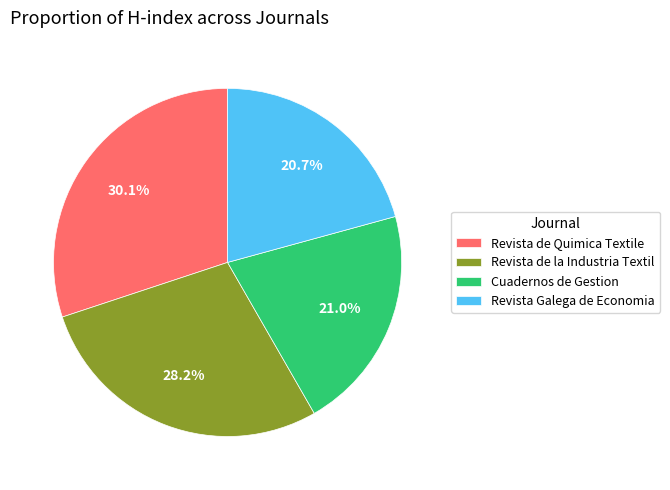

Combined, do Cuadernos de Gestion and Revista de la Industria Textil account for over 50%?

No